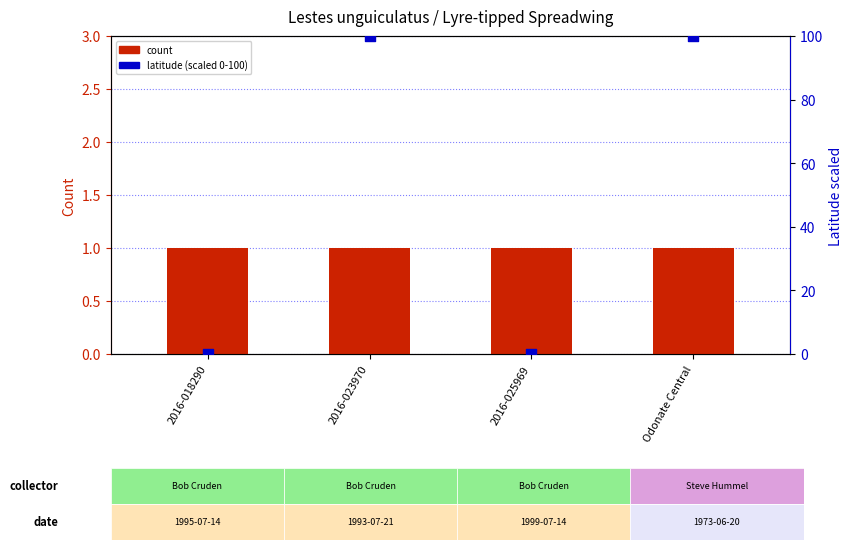

Which series contains the highest Y value?

latitude (scaled)